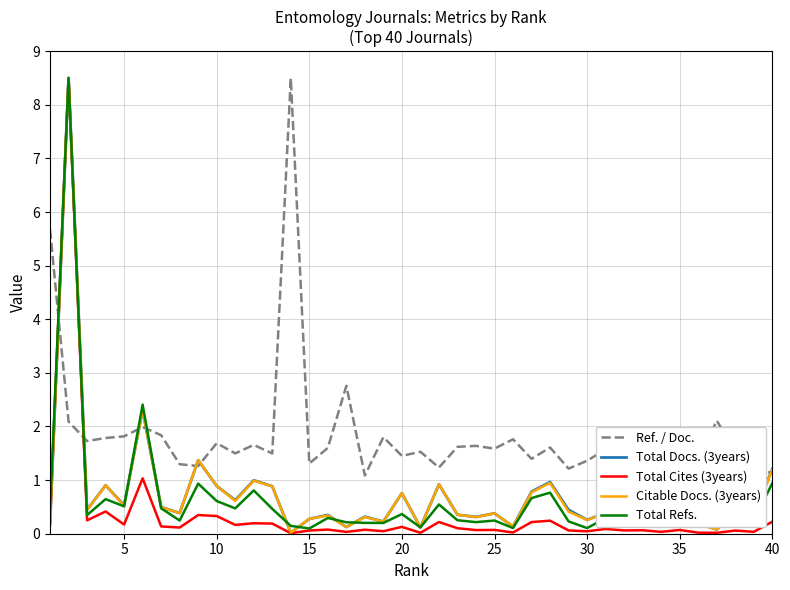

The Total Refs. series shows 0.1 at 30. True or false?

True